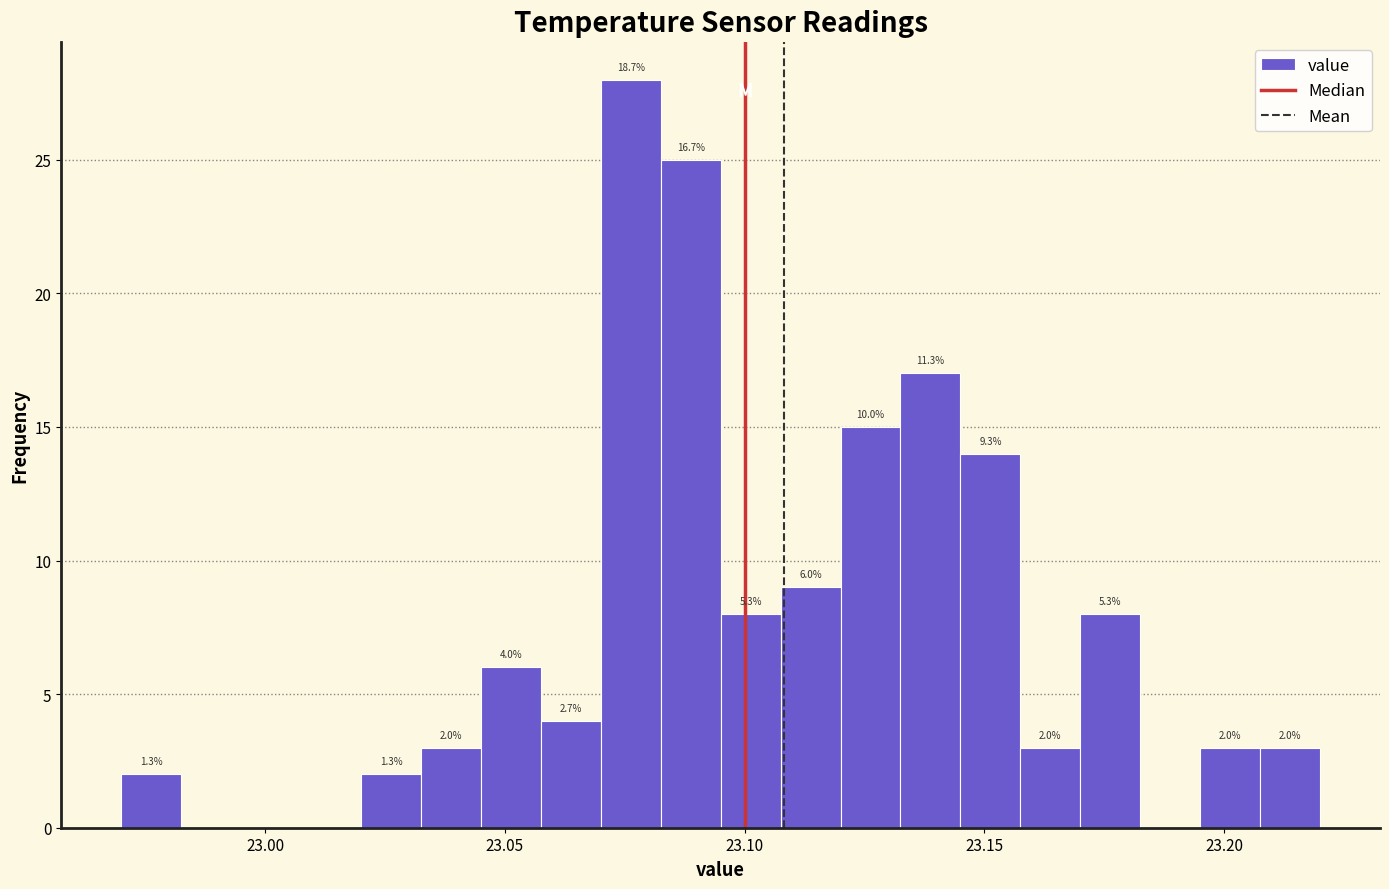

Read against the x-axis, roughly where is the centre of the tallest bar?

23.075